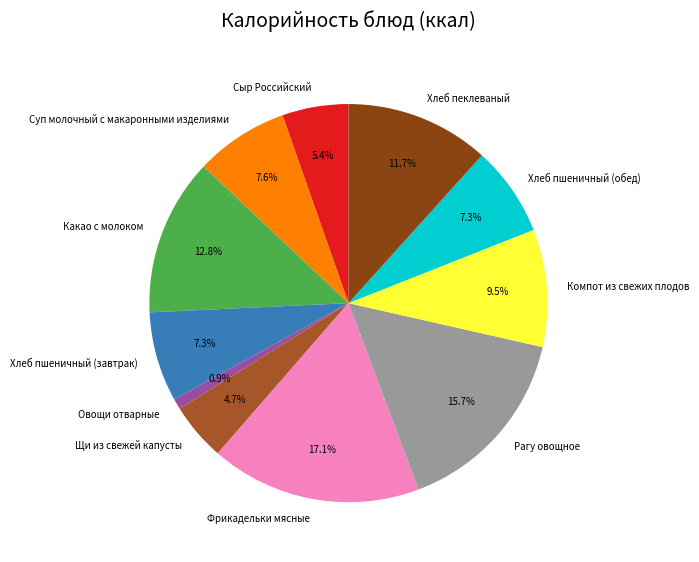

How many slices are in this pie chart?

11